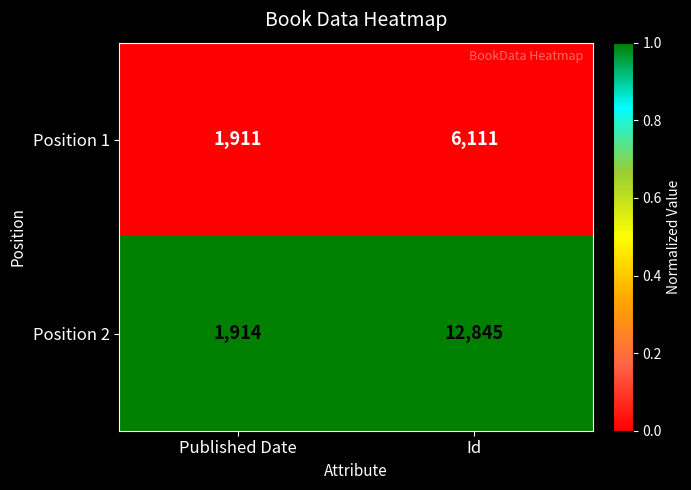

Which series has the largest total across all categories?

Position 2